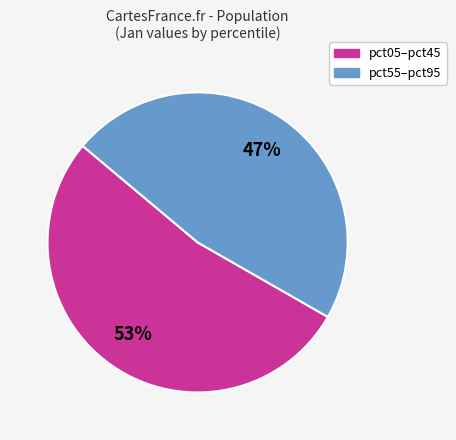

To the nearest percent, what is the difference between the largest and smallest slice percentages?

6%